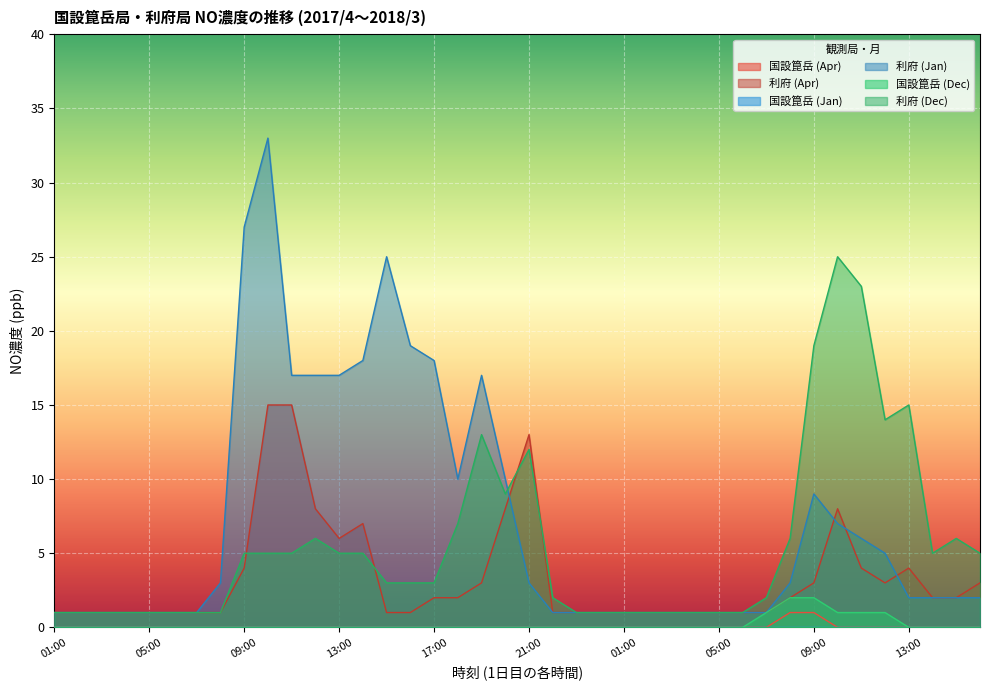

What is the difference between the 利府 (Dec) values at 13:00 and 08:00?

14